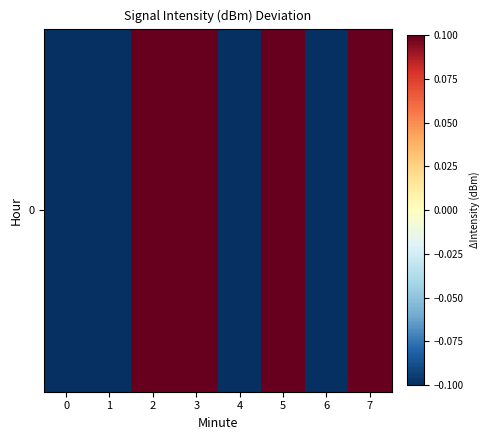

How many data points are less than 0?

4